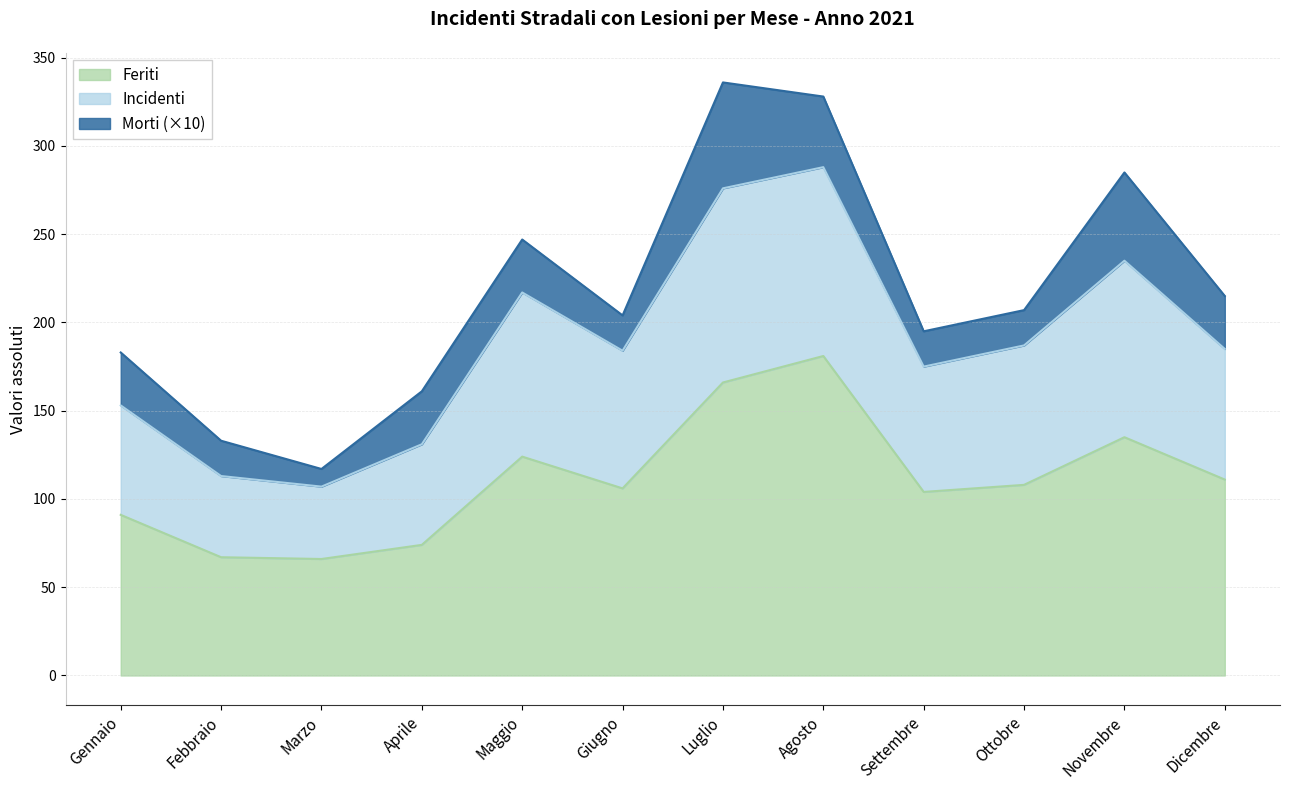

Does the chart have visible grid lines?

Yes